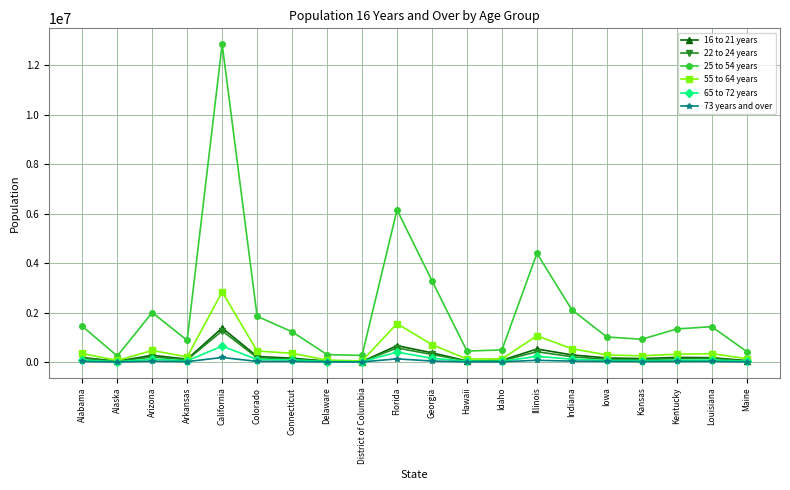

What is the label of the 1st point from the right?

Maine